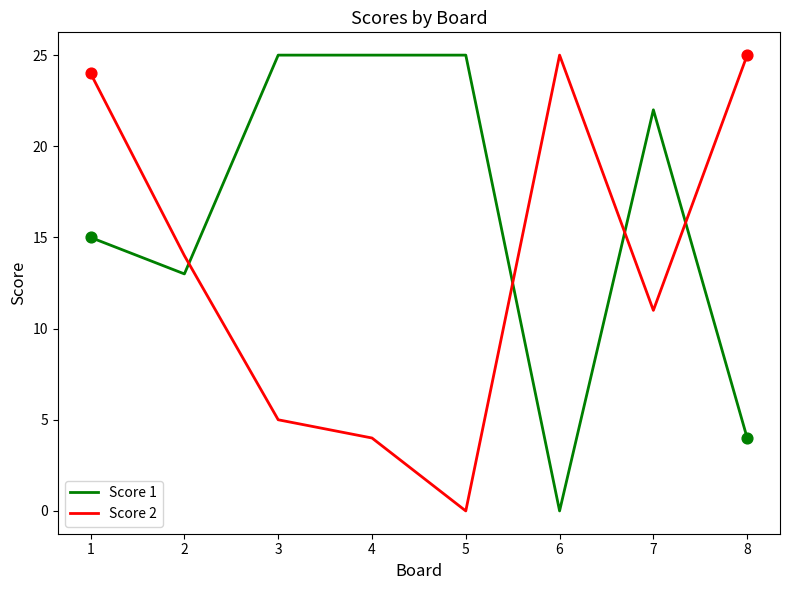

What are all the series names shown in the legend?

Score 1, Score 2